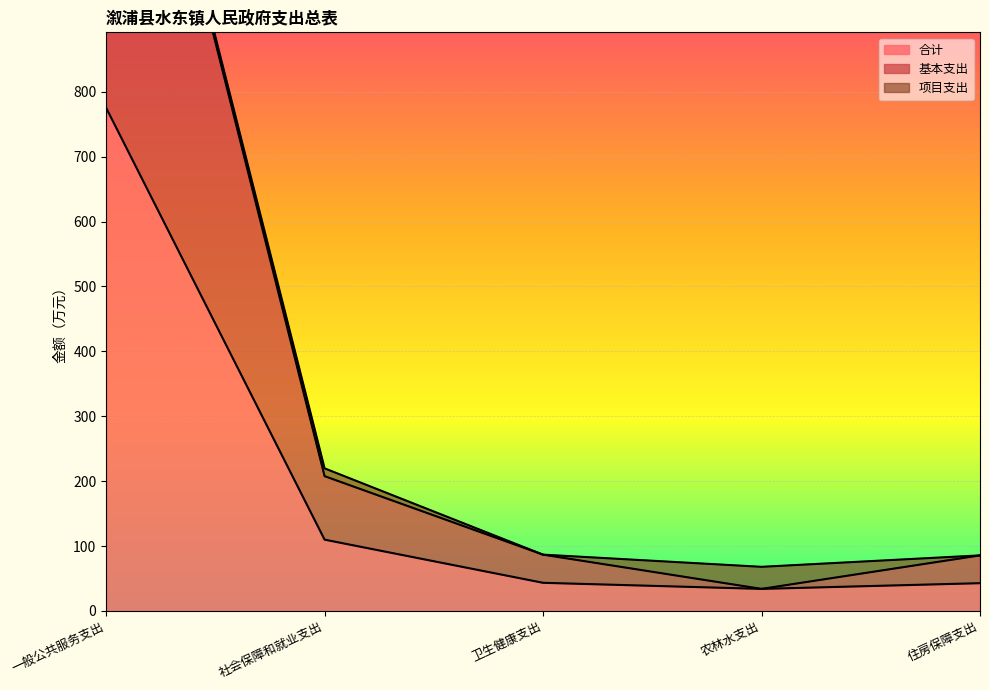

What is the lowest value of the 合计 series?

34.0